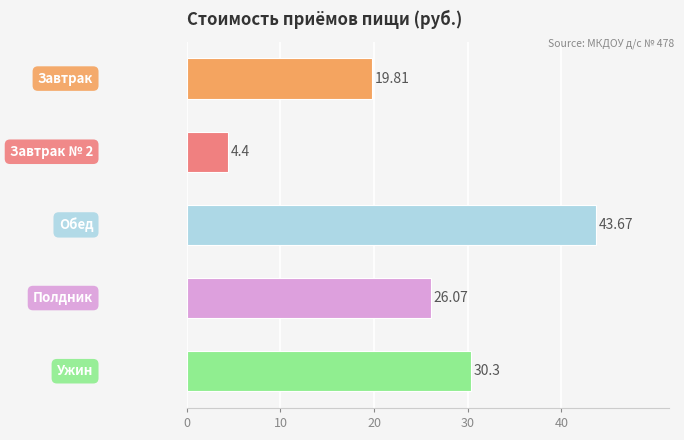

How many data points does each series have?

5